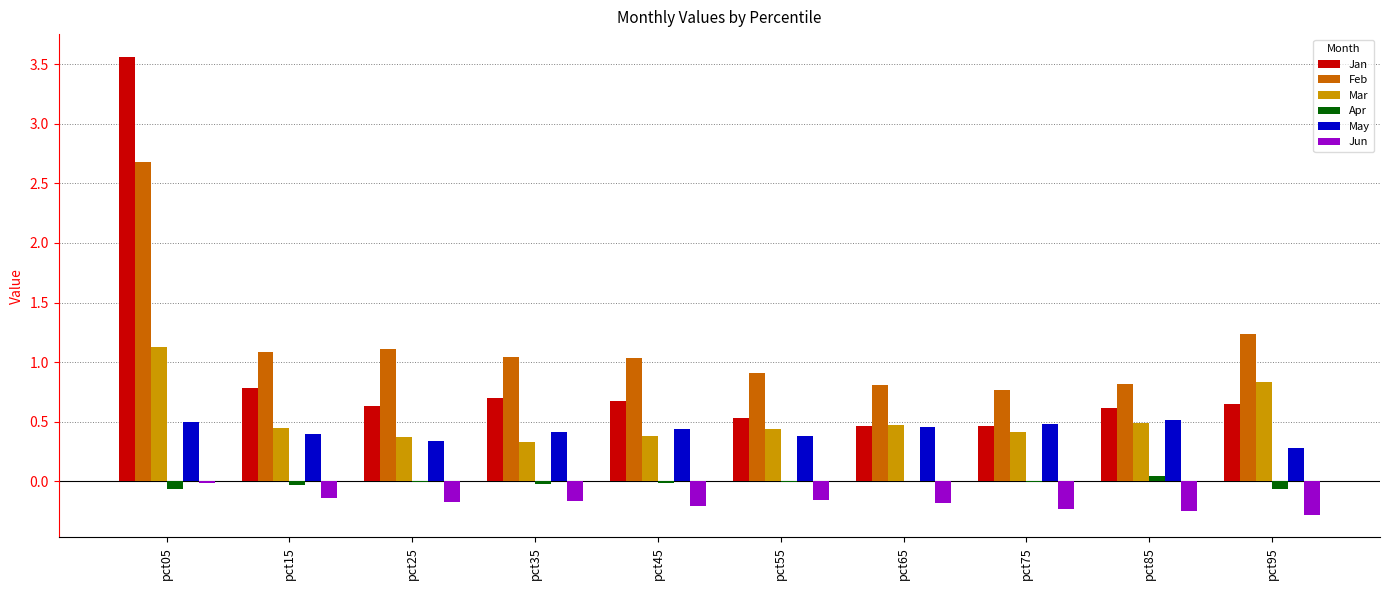

Which series has the largest total across all categories?

Feb